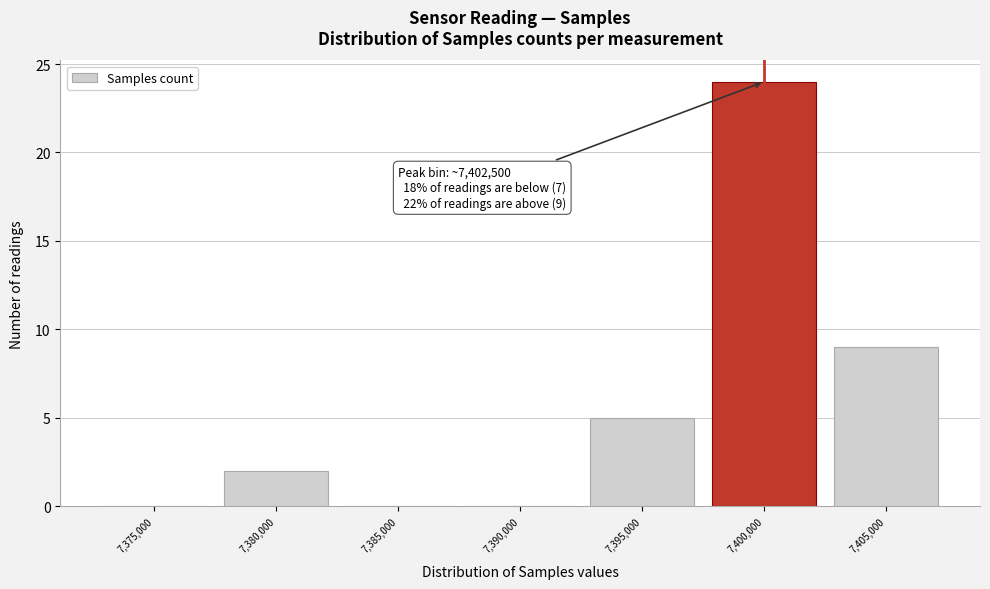

Reading left to right, list all the values displayed in this chart.

7,375,000=0	7,380,000=2	7,385,000=0	7,390,000=0	7,395,000=5	7,400,000=24	7,405,000=9